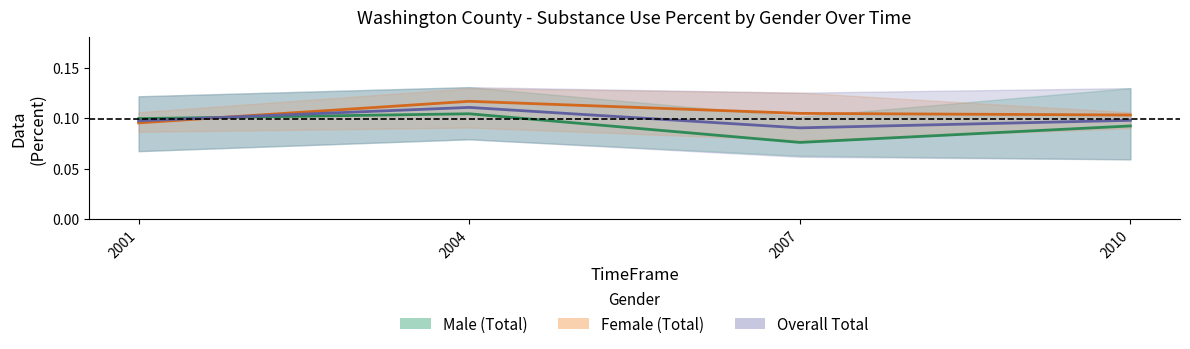

At which category is the sum across all series the highest?

2004